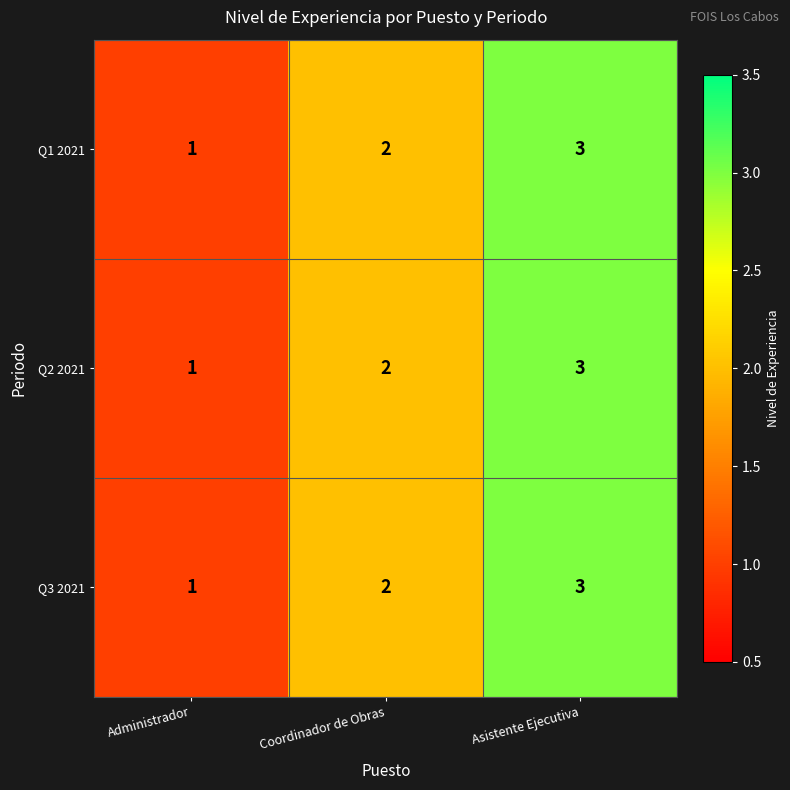

Where is Q2 2021 nearest to the value 2?

Coordinador de Obras